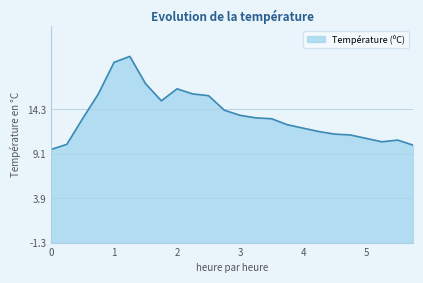

Read the value at 1.

19.8